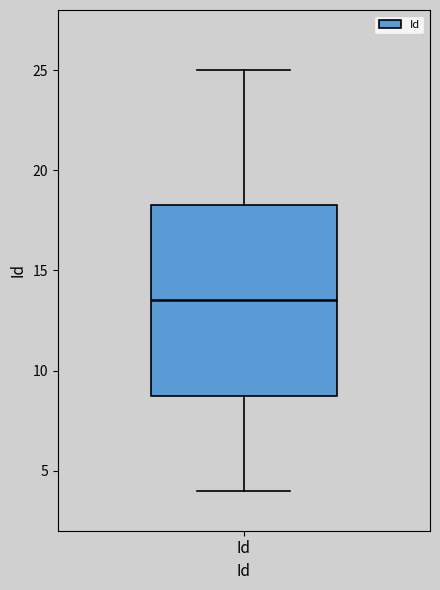

Read this box plot against the y-axis: the position of the median line, the range covered by the box, and the ends of both whiskers. The values are not printed on the chart, so give them approximately, as read against the axis.

median 13.5, box 9.0 to 18.5, whiskers 4.0 to 25.0